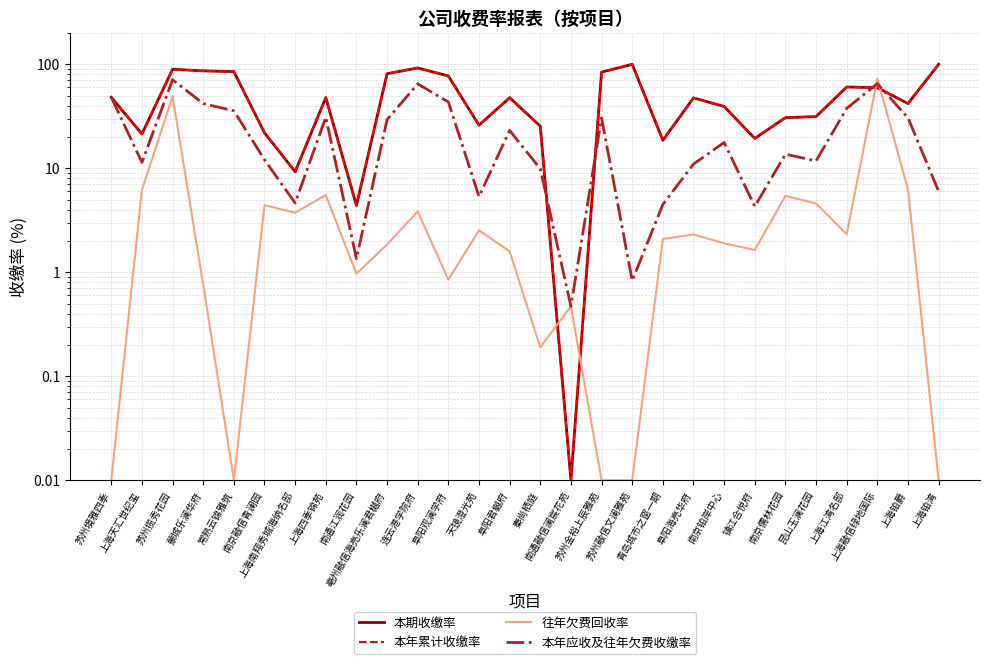

How many data points does each series have?

28